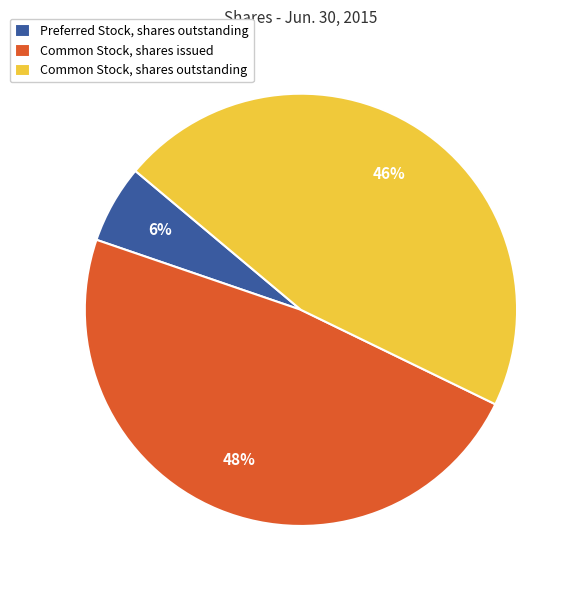

What is the ratio of the value at Common Stock, shares issued to the value at Common Stock, shares outstanding?

1.0